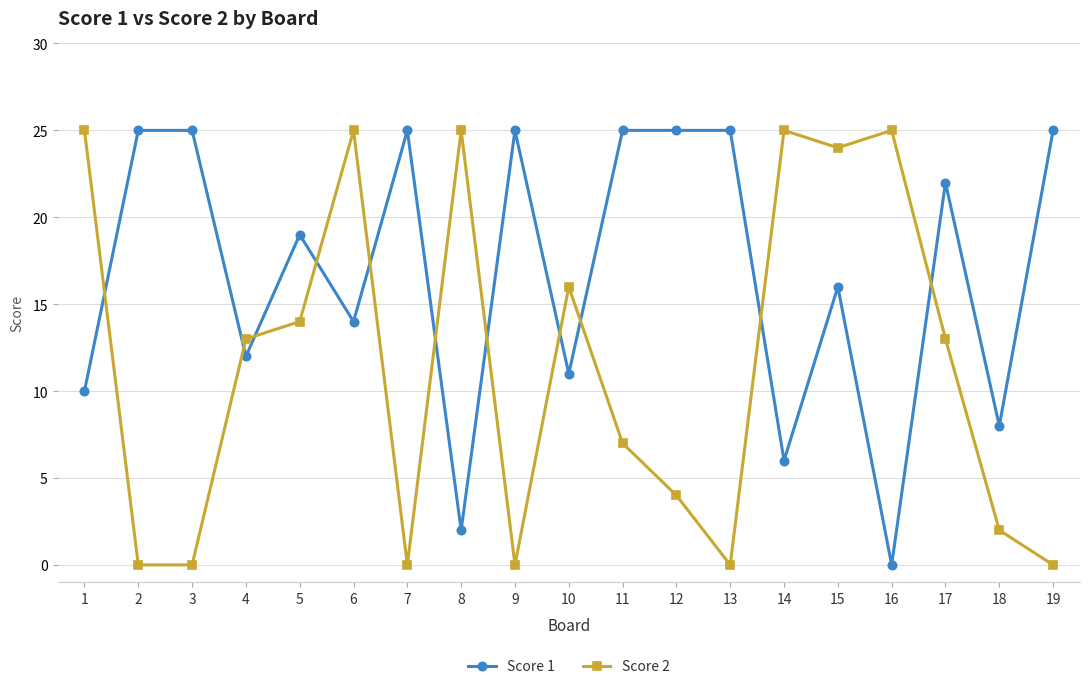

Which series ends up on top after the final intersection of Score 2 and Score 1?

Score 1